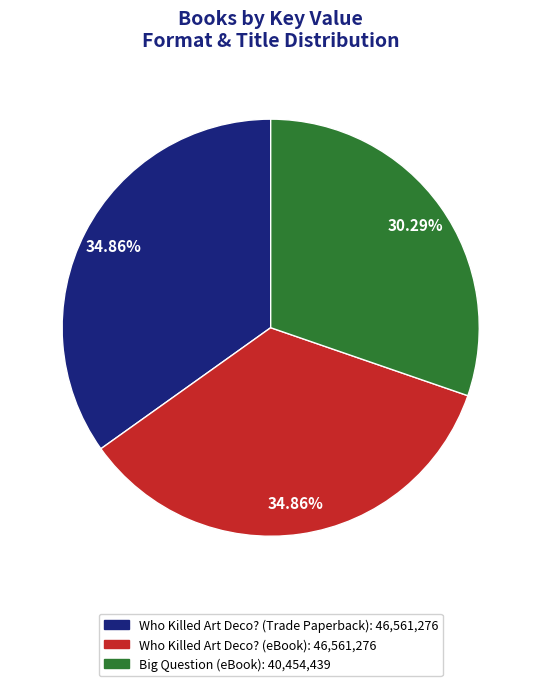

Does Who Killed Art Deco? (eBook) represent more than half of the total?

No